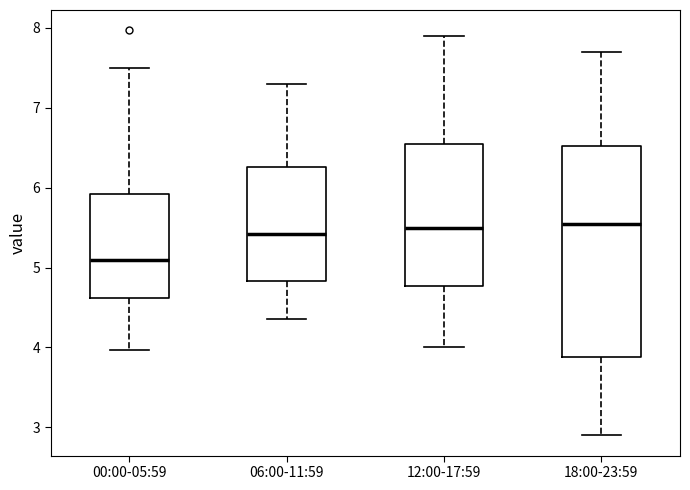

Which box's median line is the lowest?

00:00-05:59